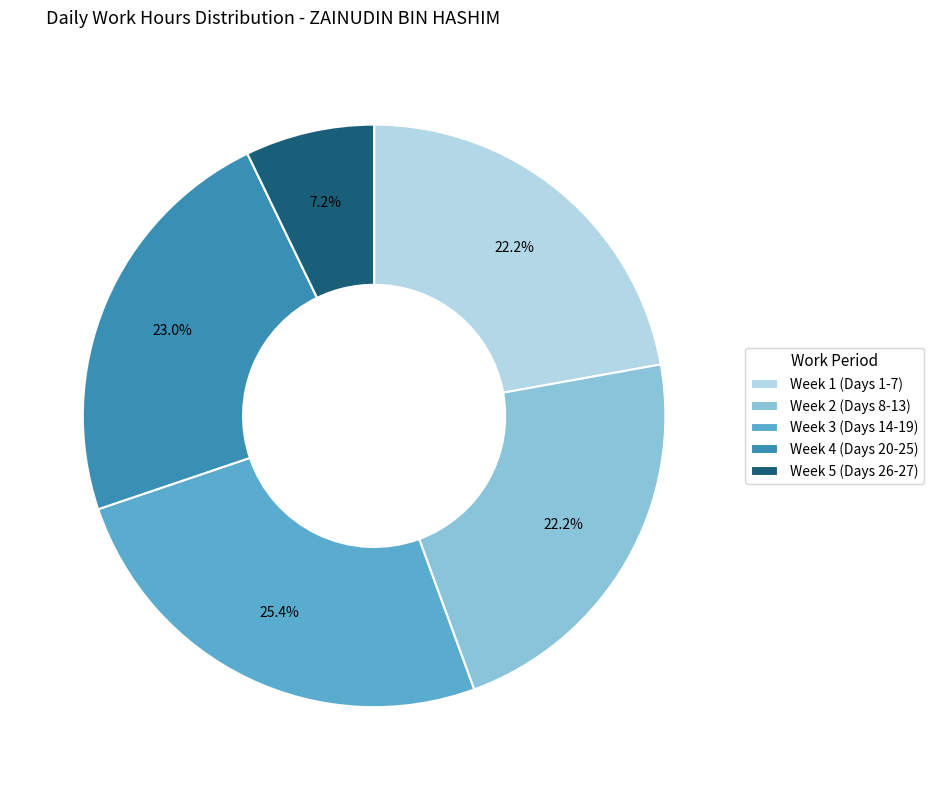

Approximately how many times larger is the value at Week 2 (Days 8-13) compared to Week 3 (Days 14-19)?

0.9